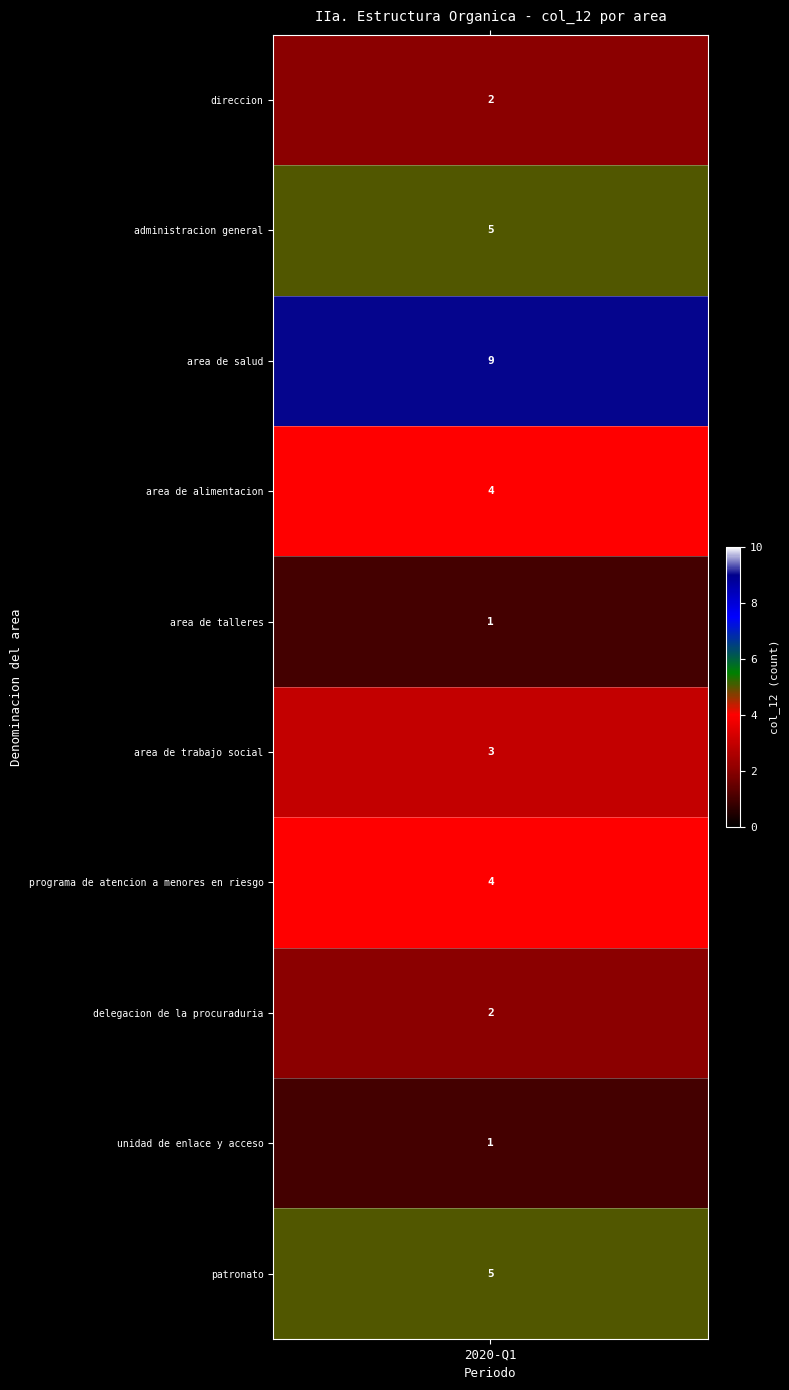

At which label does direccion first exceed 4?

administracion general